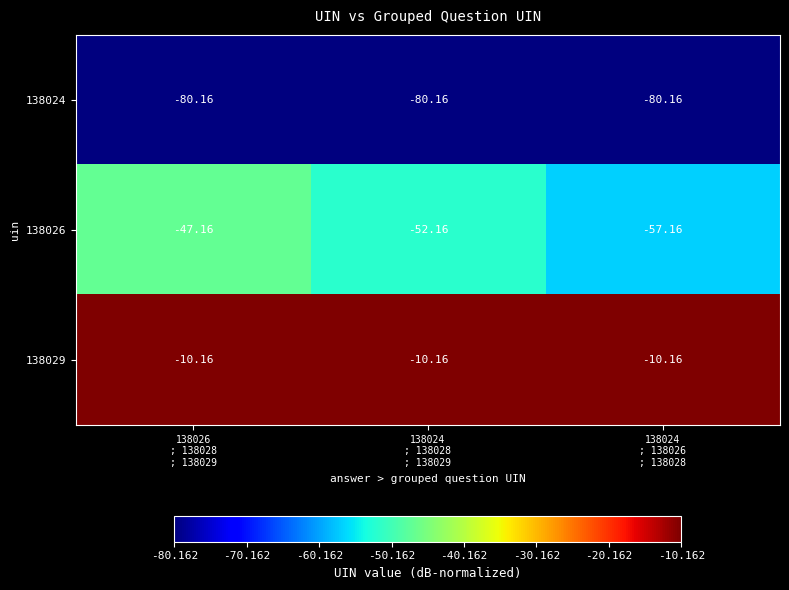

How many series are shown in this chart?

3